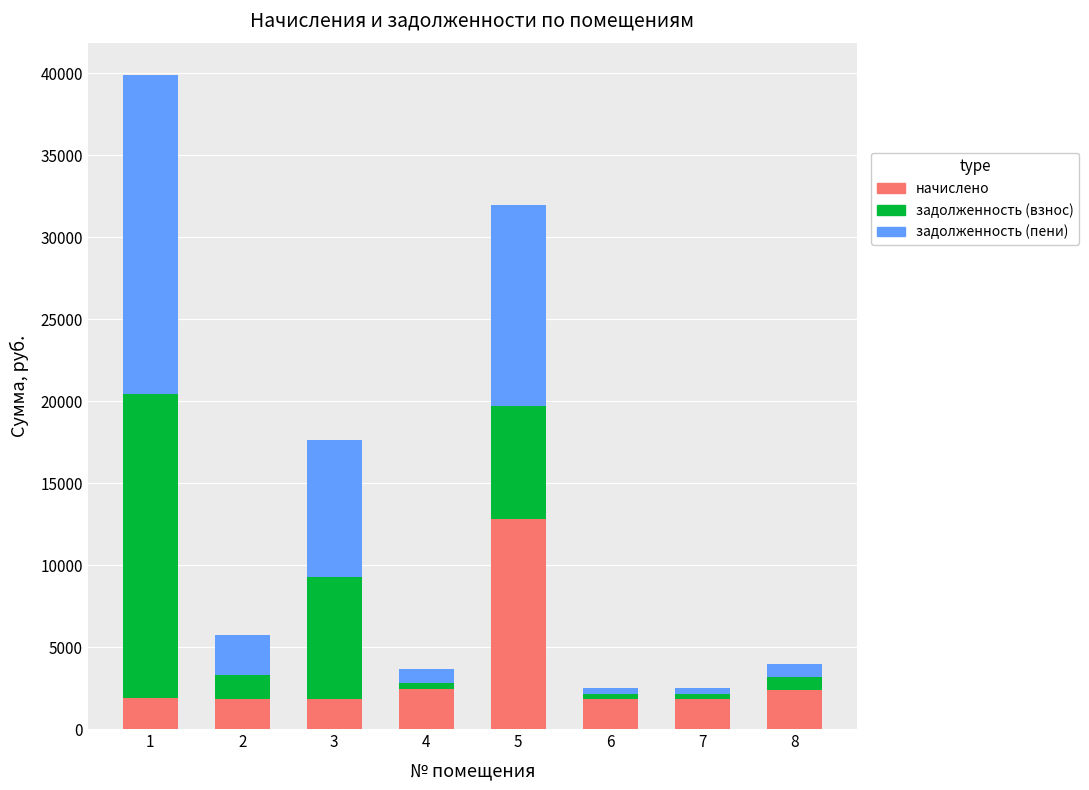

What is the average value of the начислено series?

3360.0